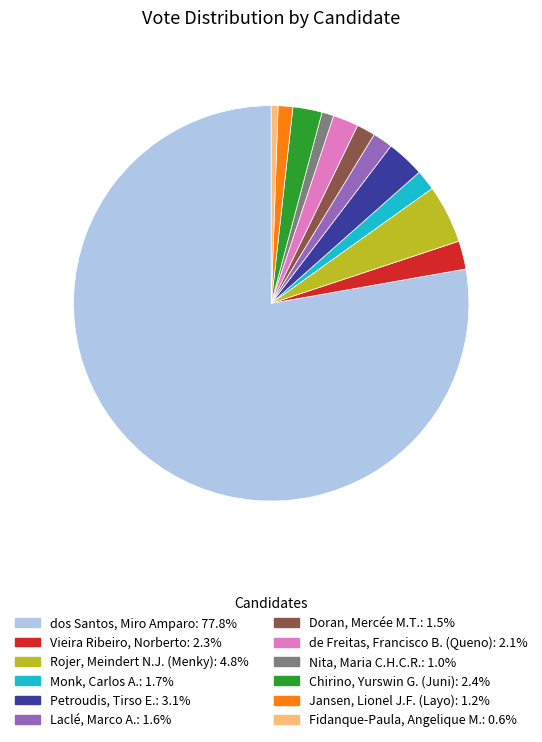

Approximately how many times larger is the value at Petroudis, Tirso E. compared to Nita, Maria C.H.C.R.?

3.2